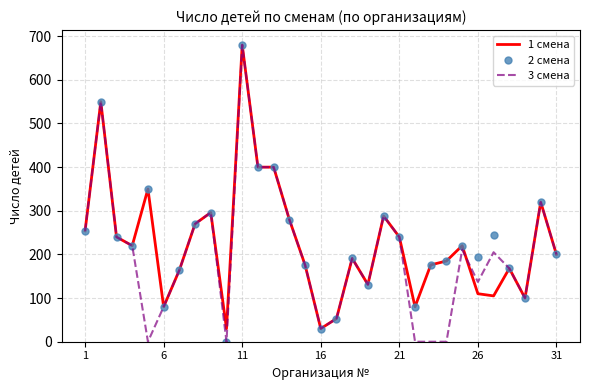

How many times do 1 смена and 3 смена cross each other?

1